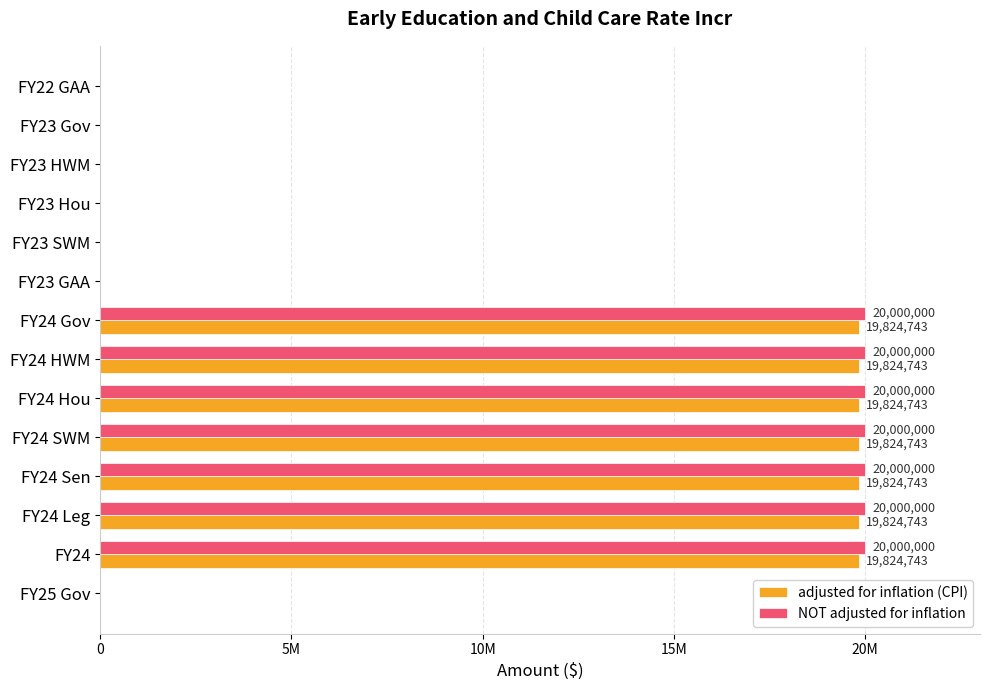

Rank the series by their average value, from highest to lowest.

NOT adjusted for inflation, adjusted for inflation (CPI)